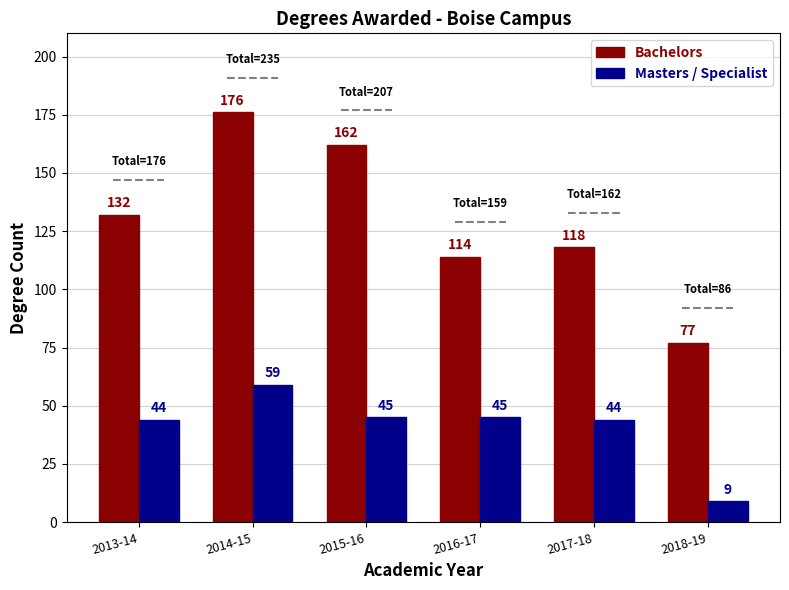

How many bars are there in total?

12